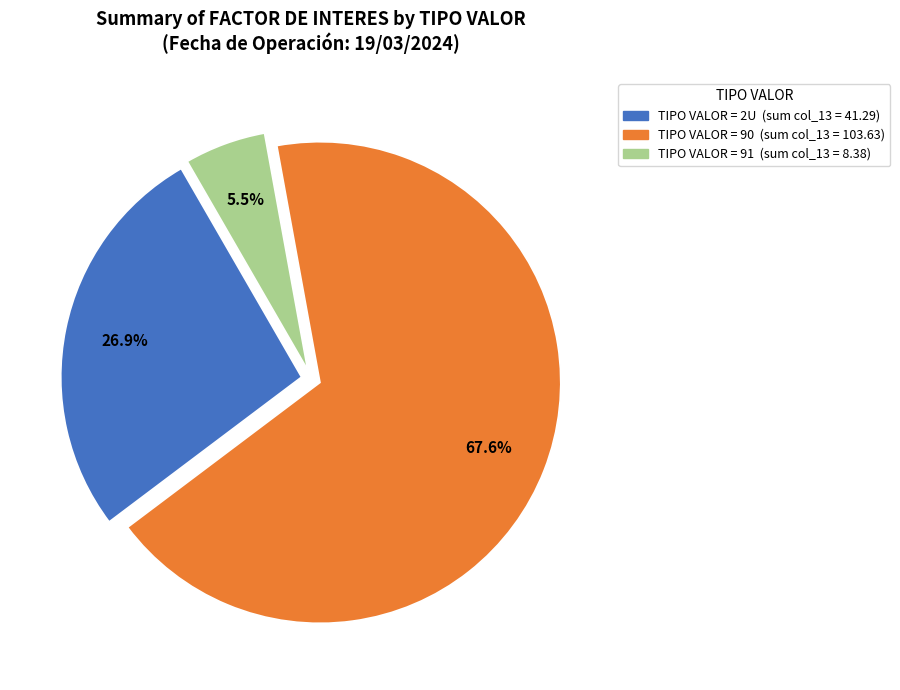

Is there any slice that represents more than half of the pie?

Yes